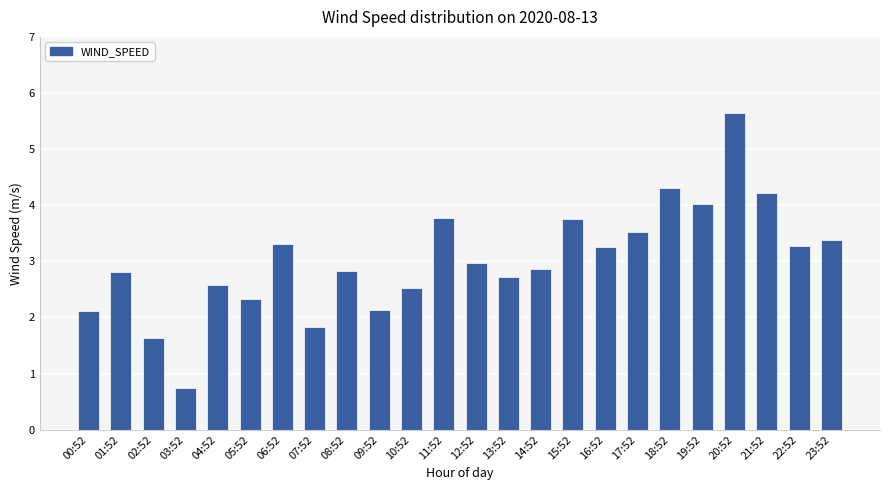

At which category does the chart reach its peak across all series?

20:52